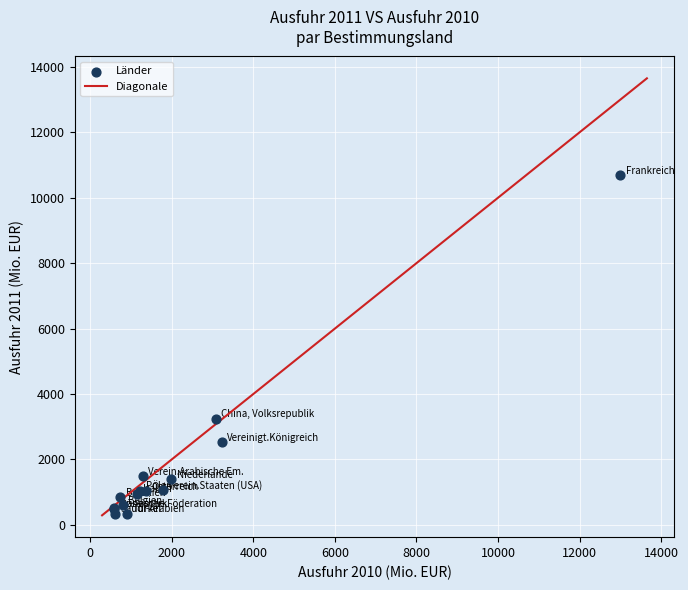

What Y value in the scatter plot is closest to 5520?

3248.7